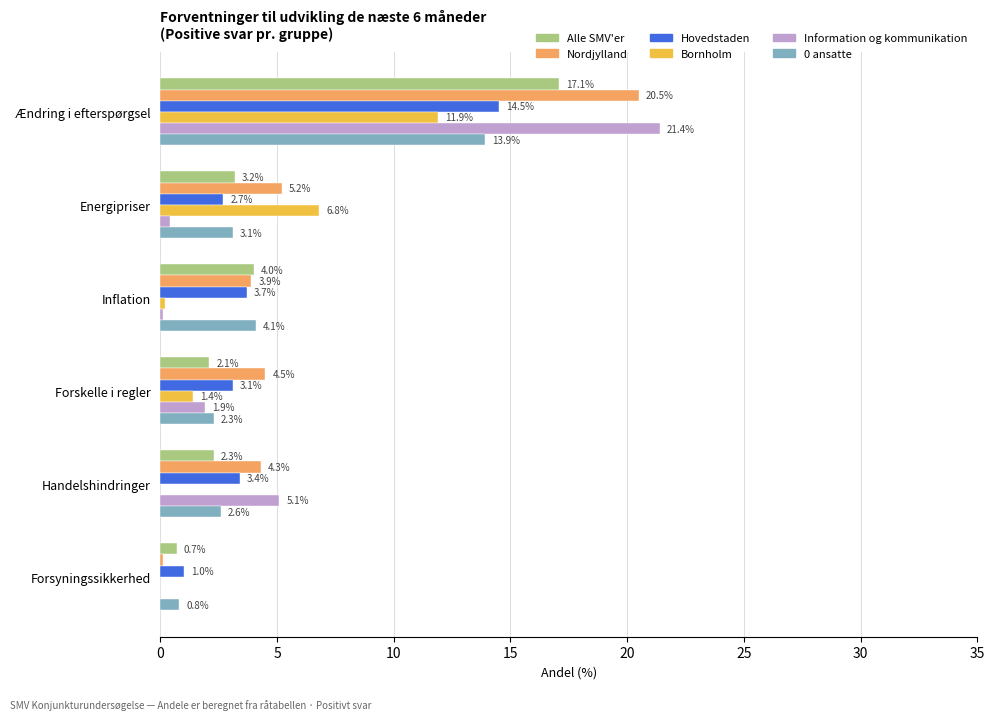

Between Energipriser and Forsyningssikkerhed, which series saw the biggest shift?

Bornholm